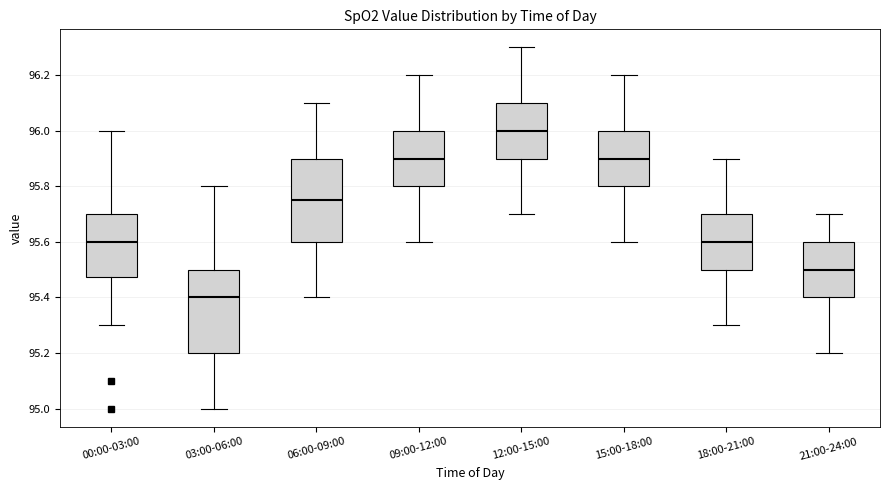

Where does the upper whisker of the box for 21:00-24:00 end on the y-axis? The values are not printed on the chart, so give them approximately, as read against the axis.

95.70